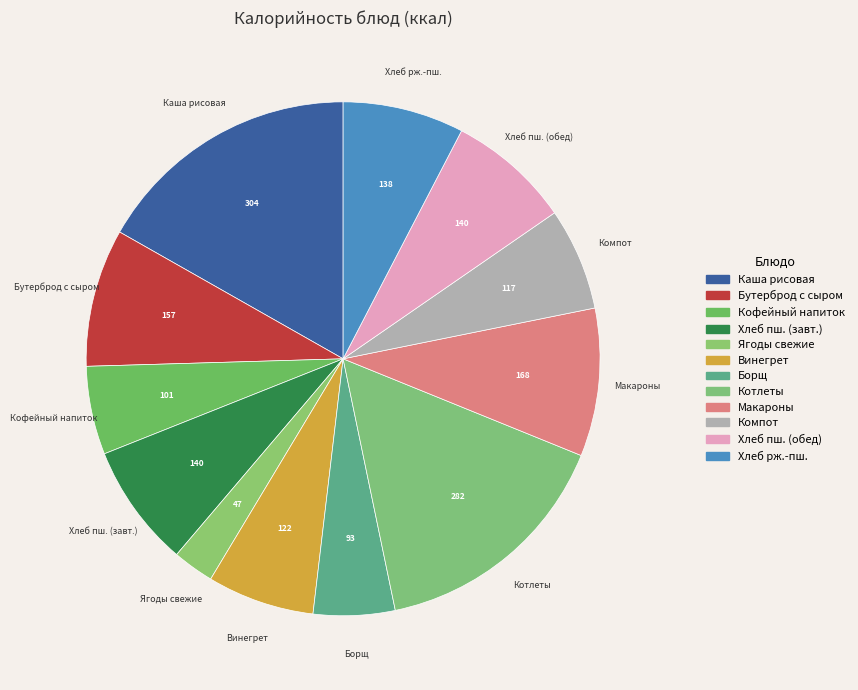

Rank the categories by value from lowest to highest.

Плоды или ягоды свежие, Борщ с картофелем, Кофейный напиток с молоком, Компот из свежих плодов, Винегрет овощной, Хлеб ржано-пшеничный, Хлеб пшеничный (завтрак), Хлеб пшеничный (обед), Бутерброд с сыром, Макаронные изделия отварные, Котлеты рубленые из бройлер-цыплят, Каша вязкая молочная из риса